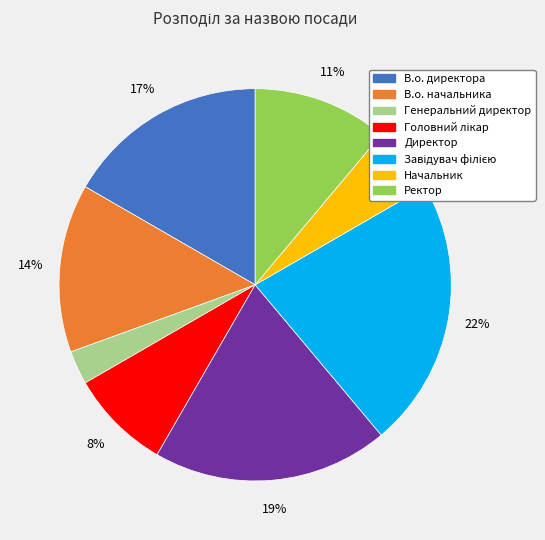

What is the smallest slice in the pie chart?

Генеральний директор